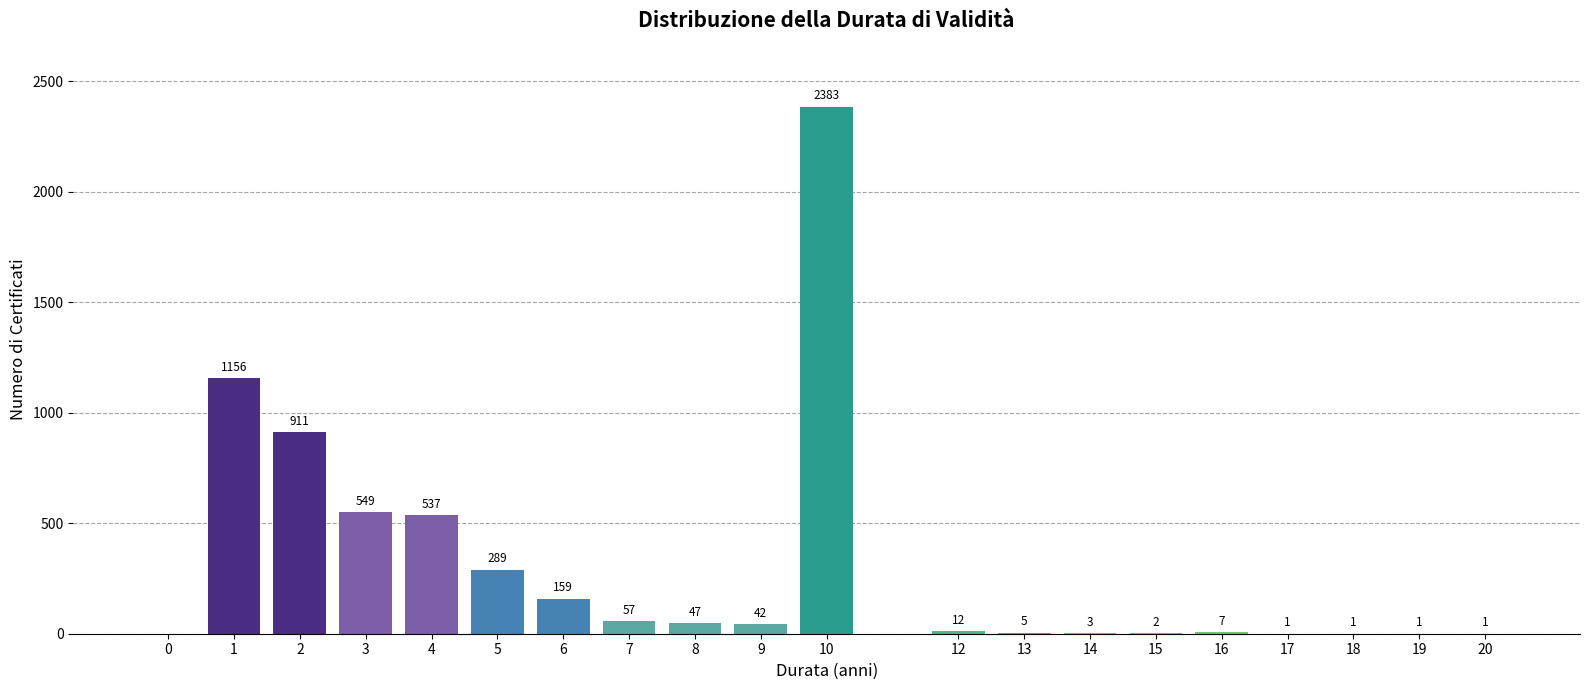

Reading right to left, list all the values displayed in this chart.

20=1	19=1	18=1	17=1	16=7	15=2	14=3	13=5	12=12	10=2383	9=42	8=47	7=57	6=159	5=289	4=537	3=549	2=911	1=1156	0=0